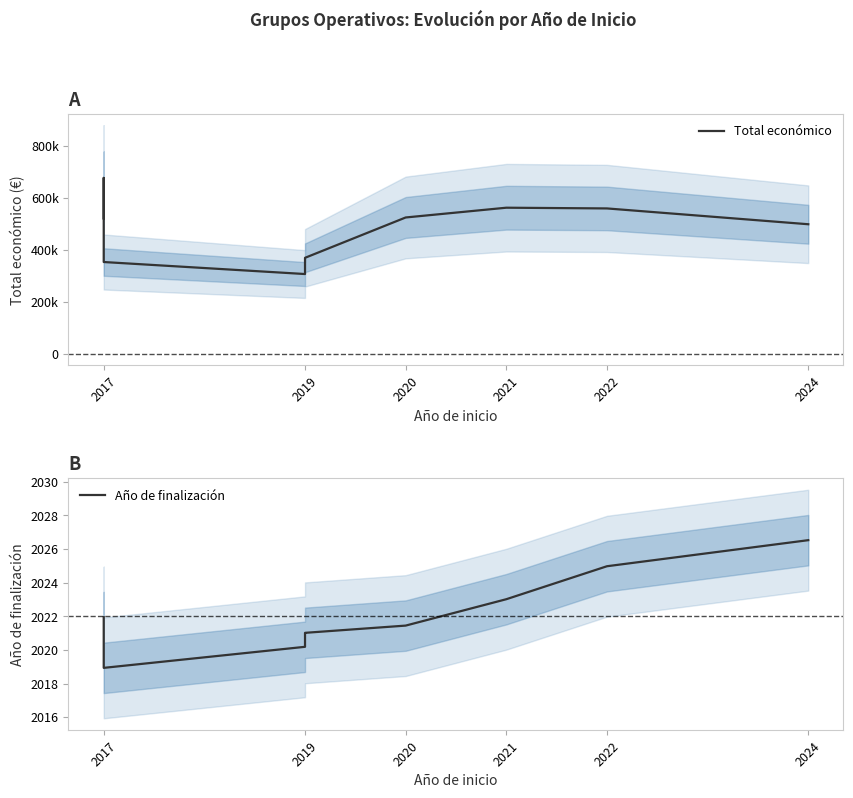

Rank the series at 2019 from highest to lowest value.

Total económico, Año de finalización